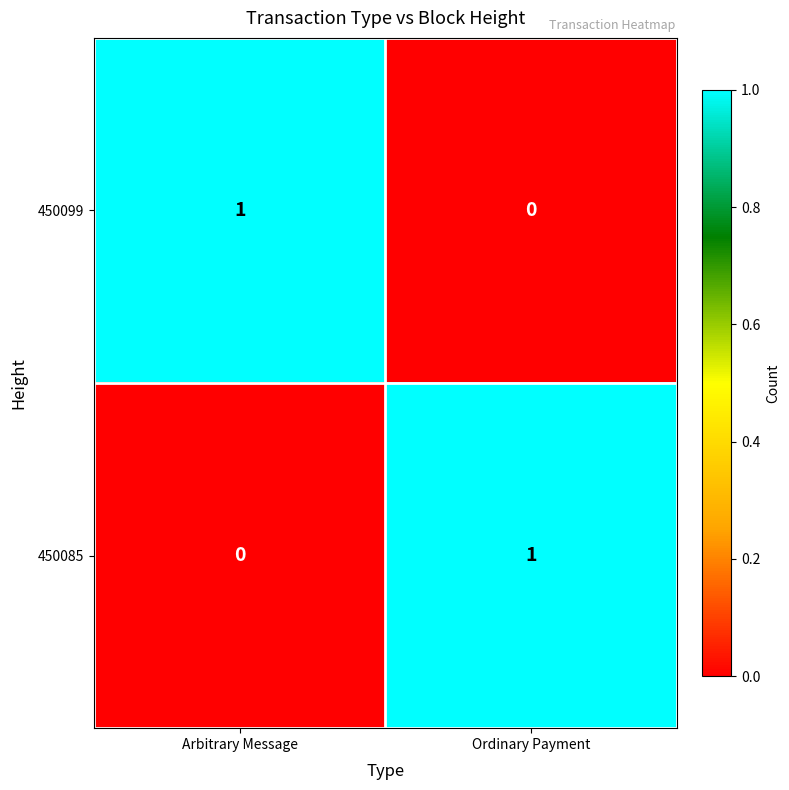

At which label does 450085 reach its peak?

Ordinary Payment